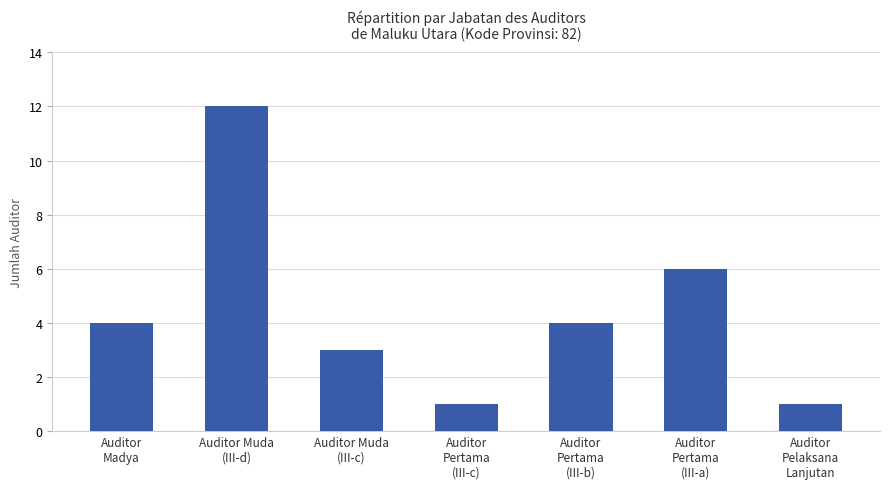

Which category has the highest value across all series?

Auditor Muda
(III-d)